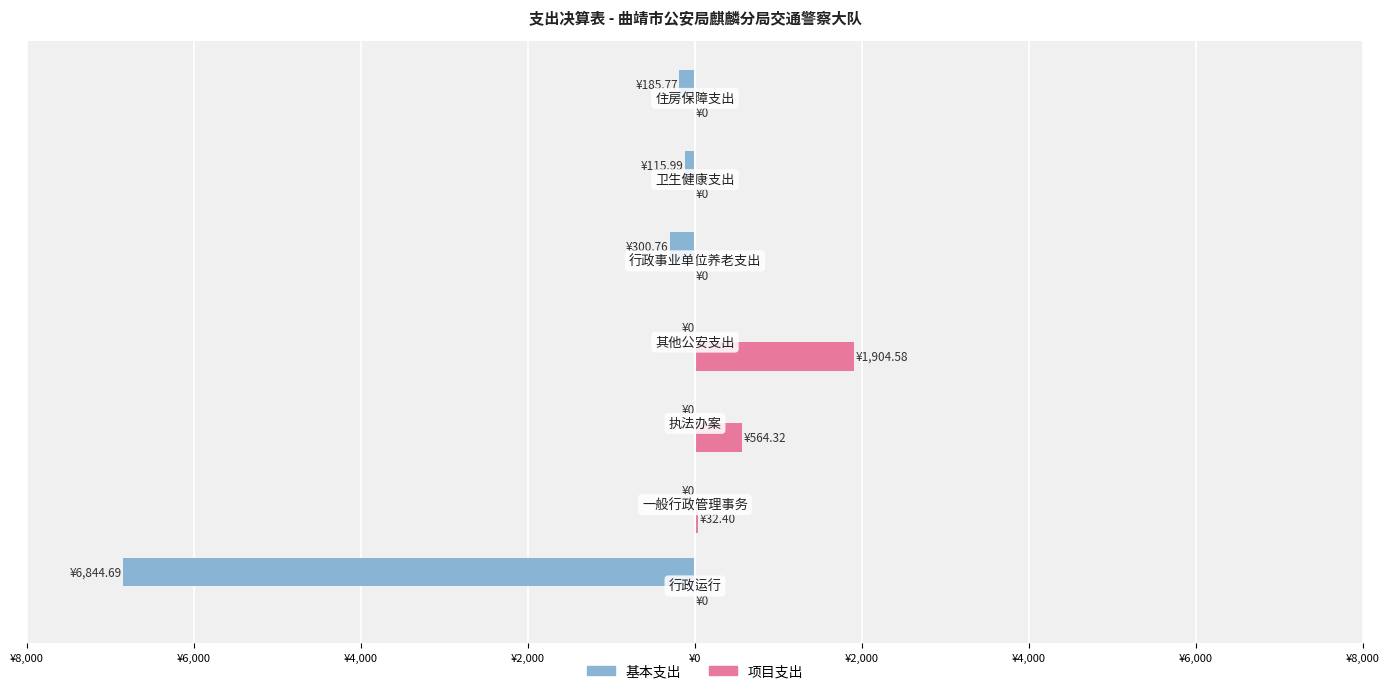

Reading left to right, list all the values displayed in this chart.

基本支出: ¥8,000=-6844.7	¥6,000=0.0	¥4,000=0.0	¥2,000=0.0	¥0=-300.8	¥2,000=-116.0	¥4,000=-185.8
项目支出: ¥8,000=0.0	¥6,000=32.4	¥4,000=564.3	¥2,000=1904.6	¥0=0.0	¥2,000=0.0	¥4,000=0.0